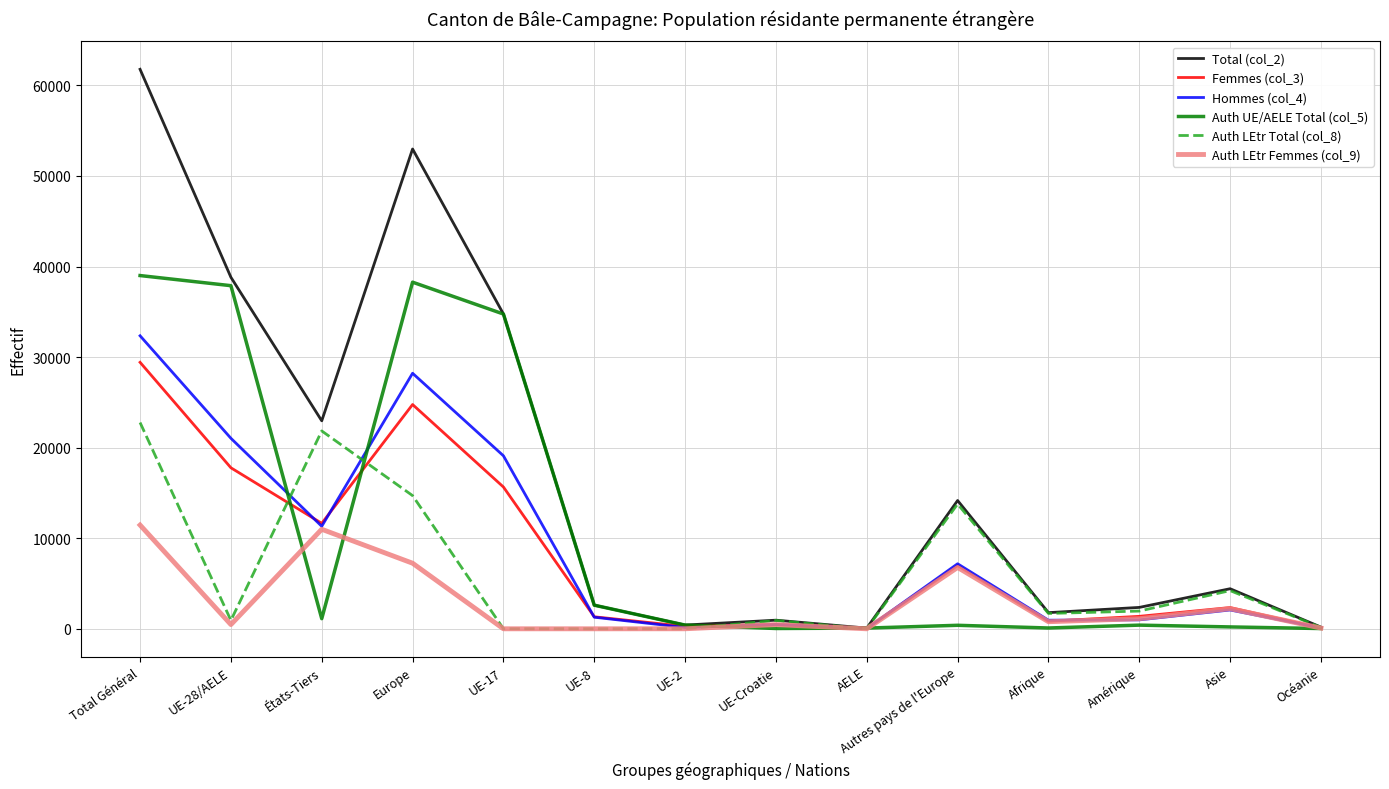

Between which two adjacent categories do Auth UE/AELE Total (col_5) and Auth LEtr Femmes (col_9) first intersect?

UE-28/AELE and États-Tiers